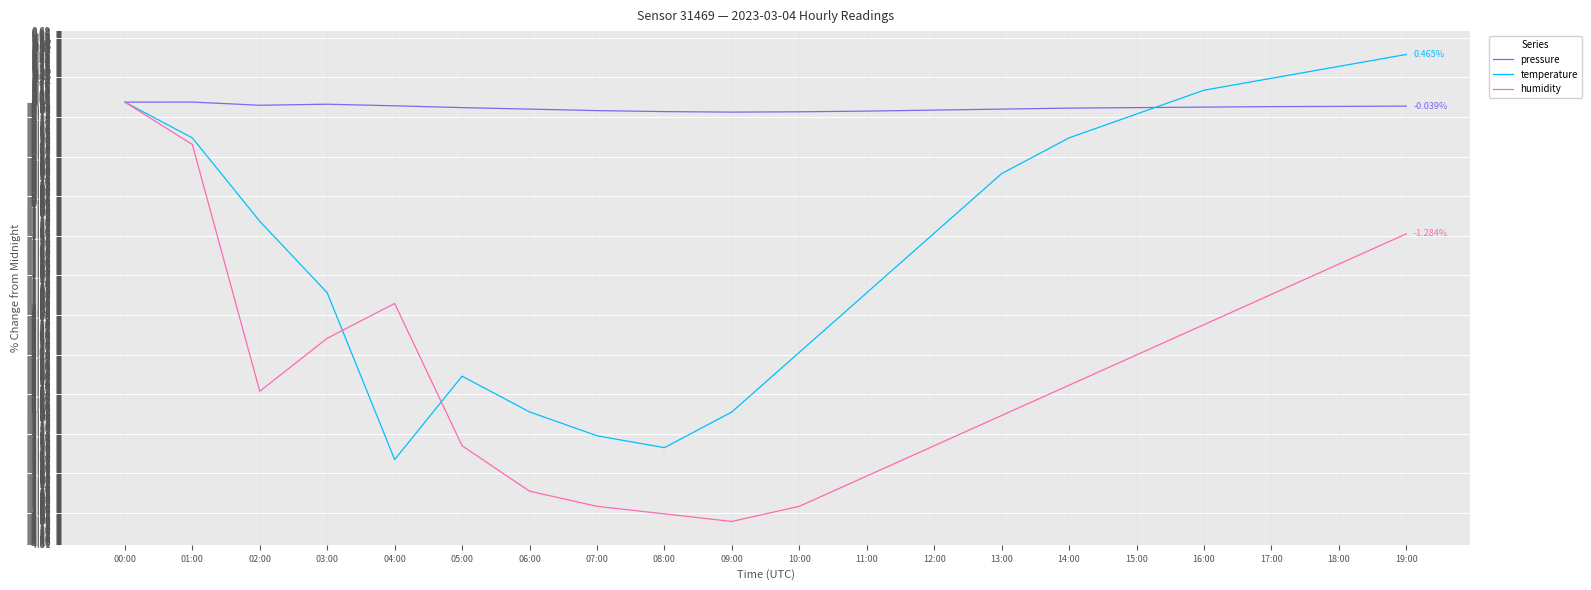

At which label does temperature reach its minimum?

04:00